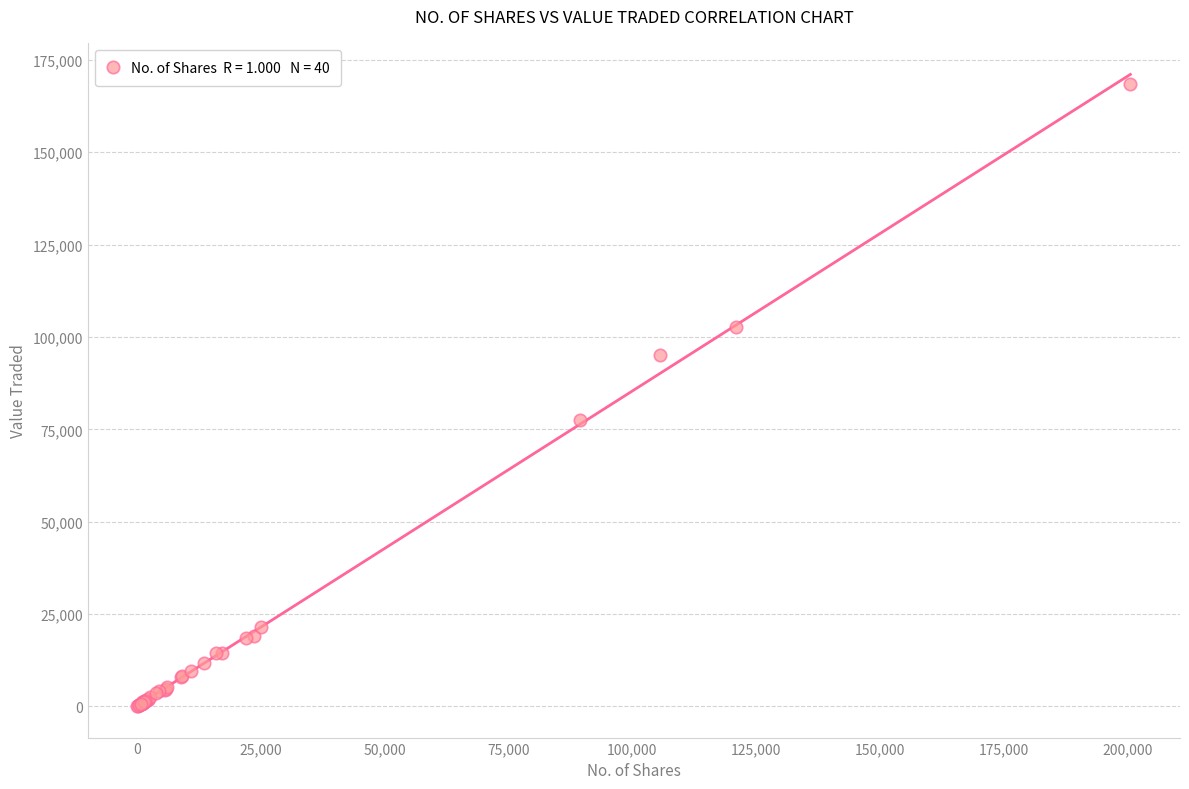

What Y value in the scatter plot is closest to 84260?

77517